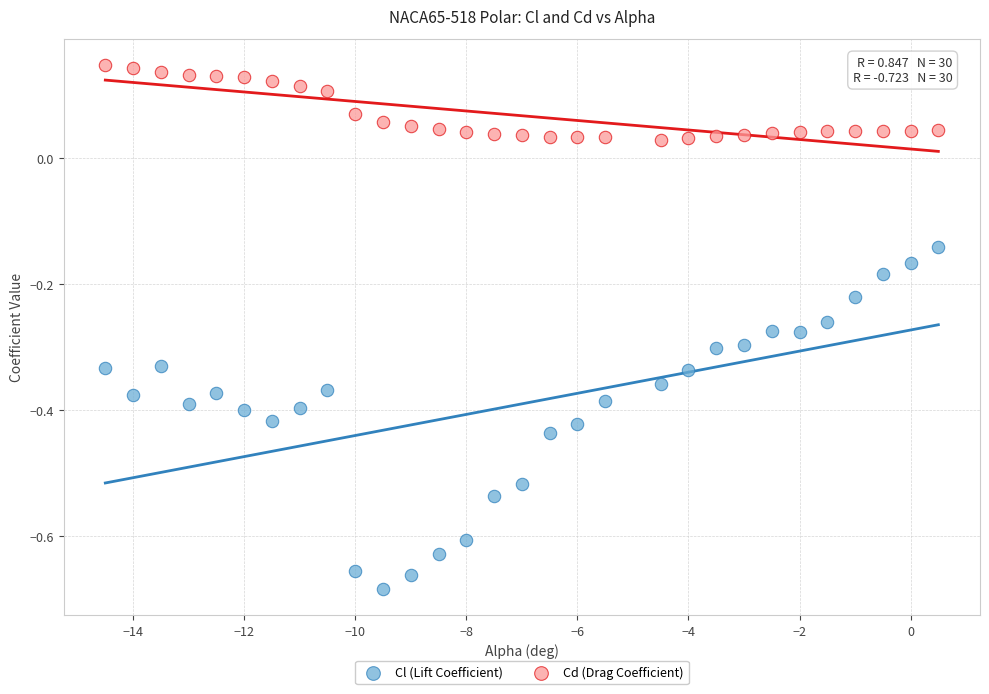

Across all data points, what is the range of X values (max minus min)?

15.0